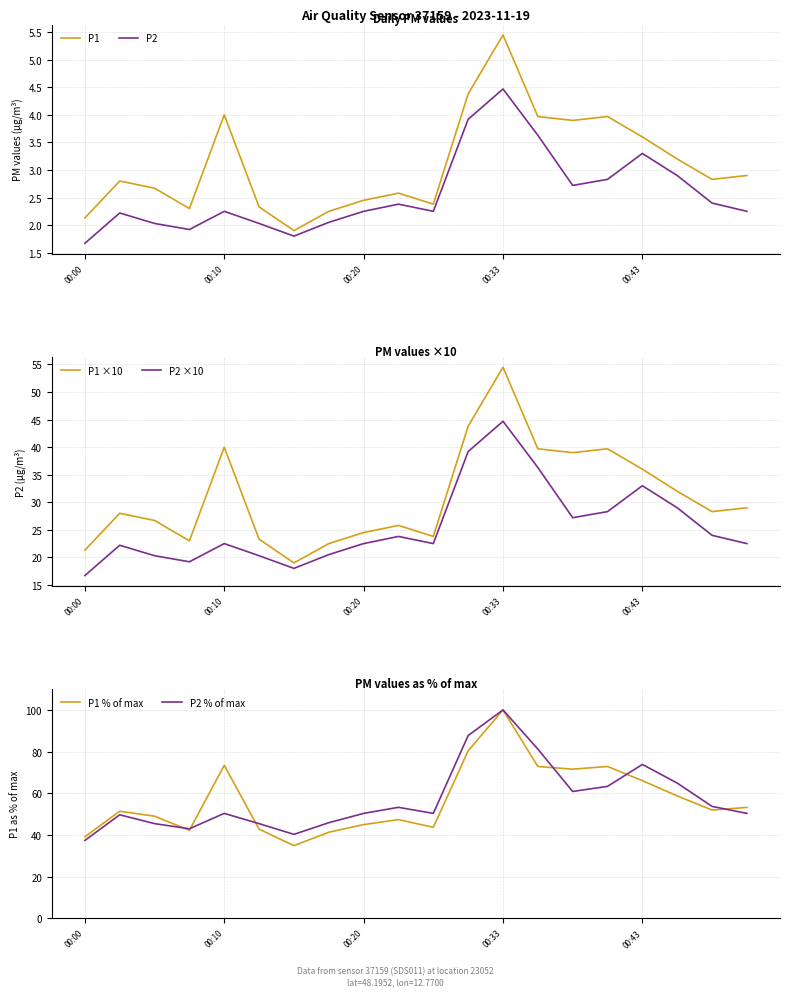

What is the lowest value of the P2 % of max series?

37.4